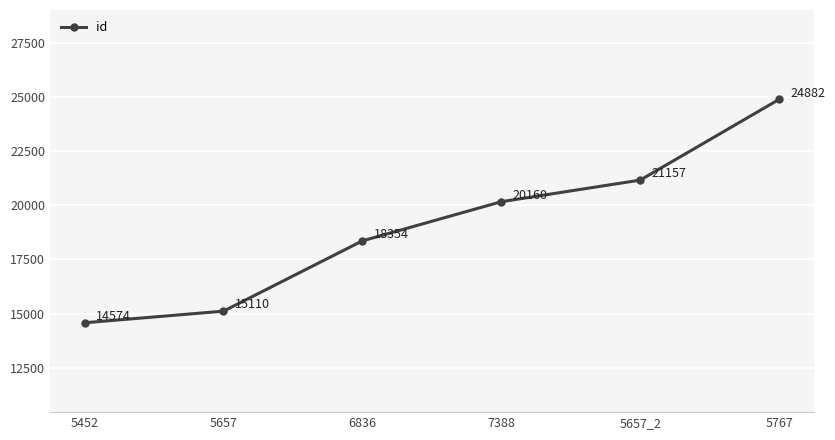

What is the difference between the maximum and minimum values?

10308